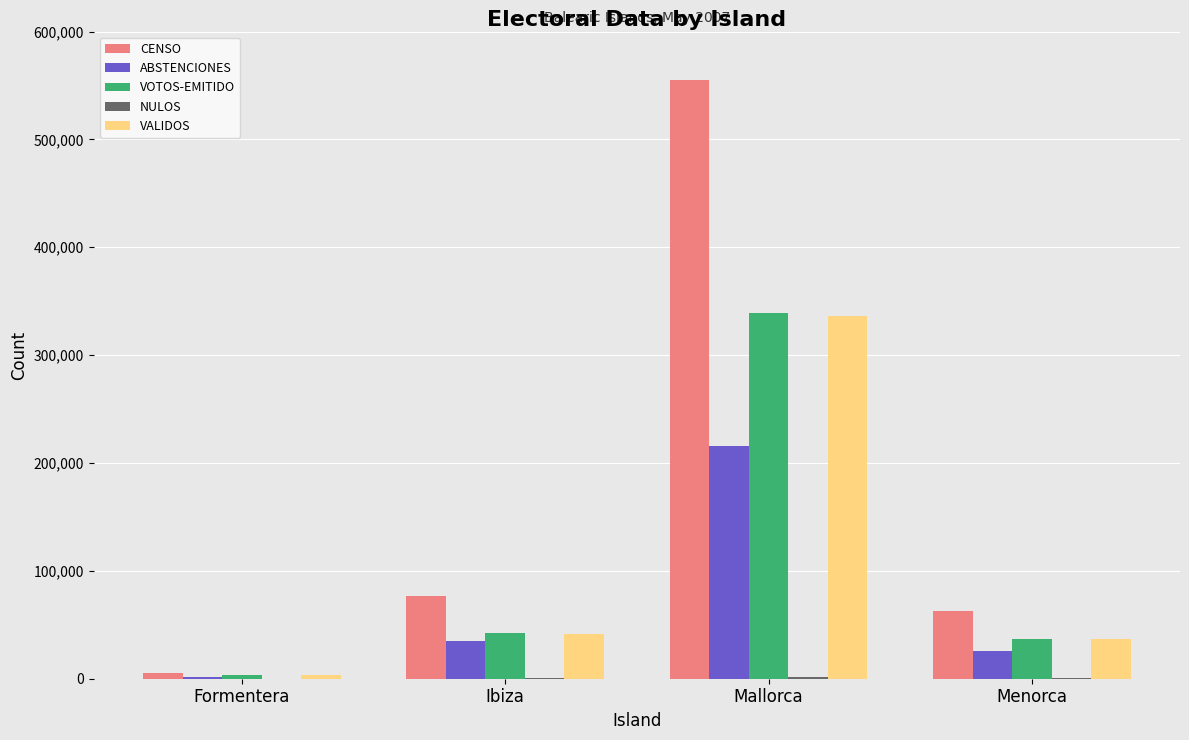

How many data points does each series have?

4